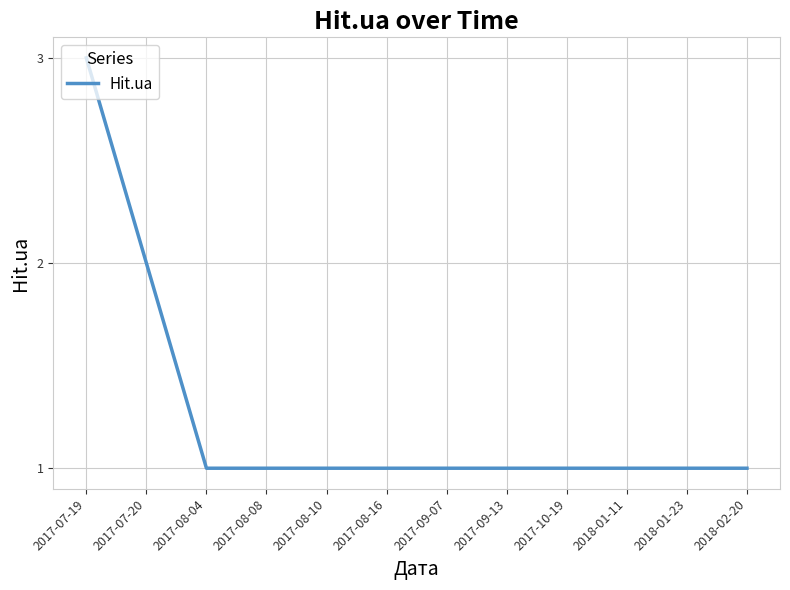

What position from the left is 2017-09-07?

7